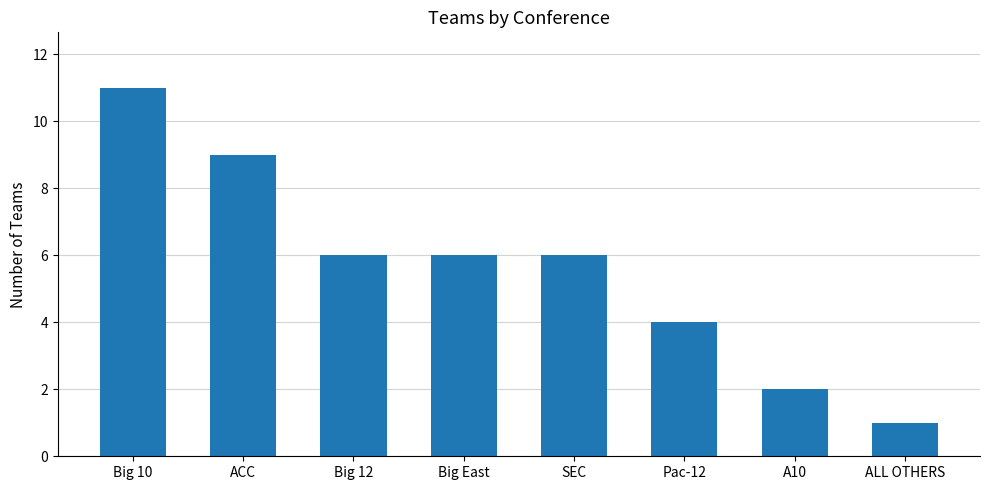

What is the difference between the maximum and second lowest values?

9